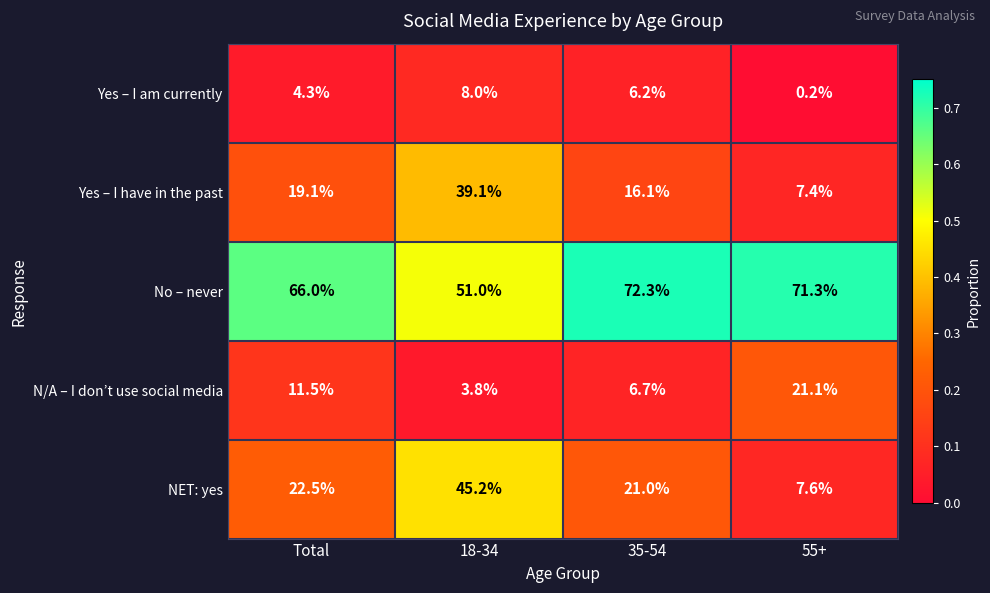

Which label corresponds to the largest value in the chart?

35-54